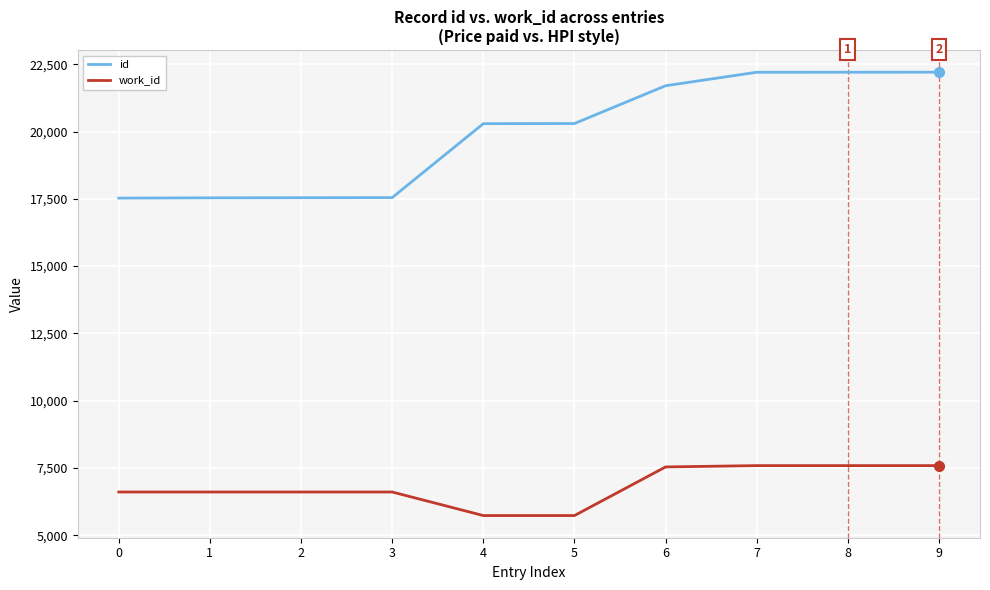

True or false: work_id has a value of 11147 at 7.

False